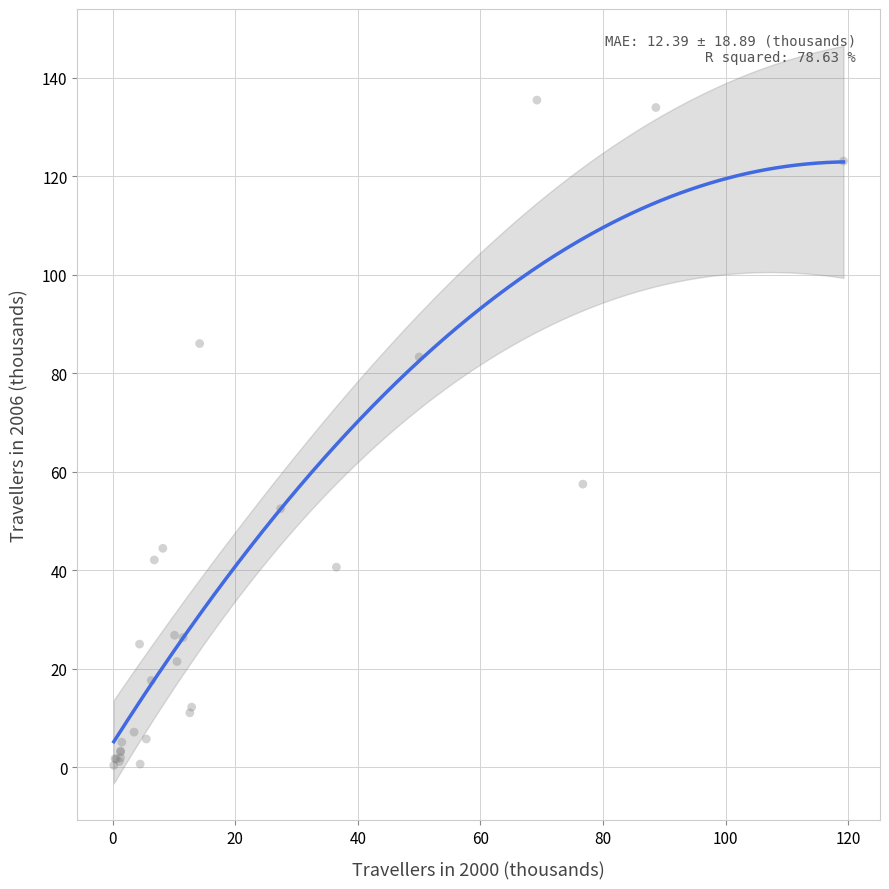

What Y value in the scatter plot is closest to 67?

57.5